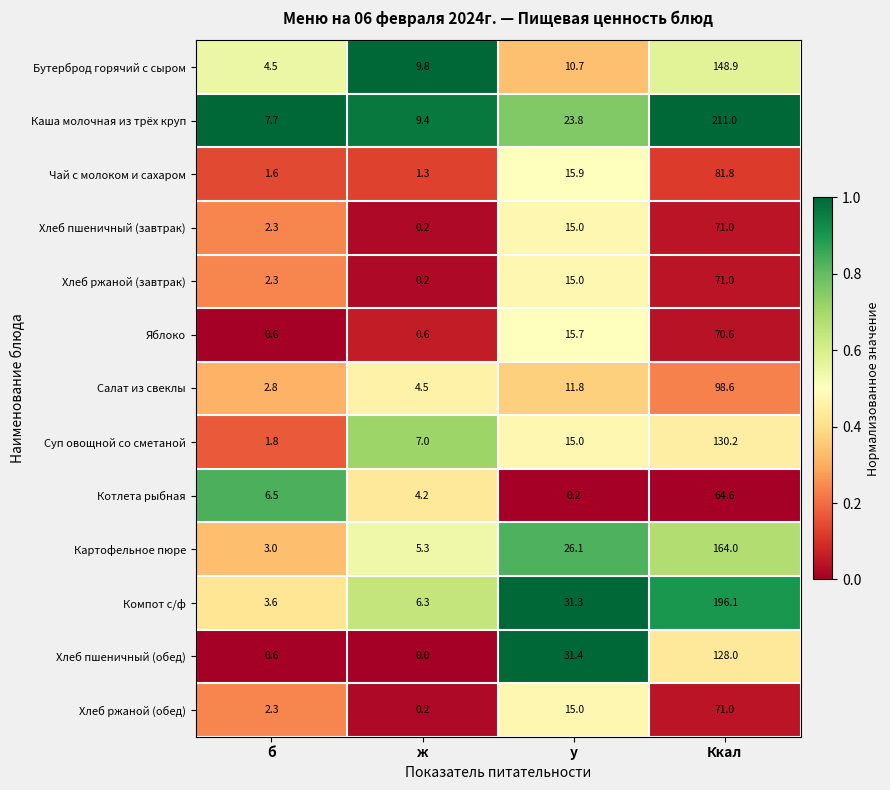

At which category does the chart reach its minimum across all series?

ж